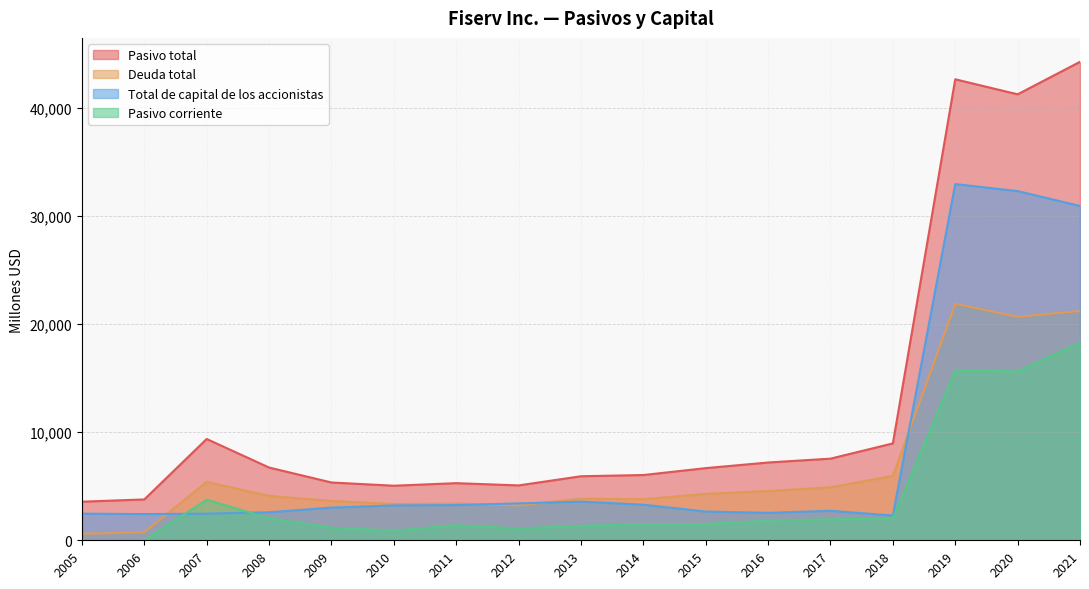

At how many categories does at least one series exceed 13368?

3